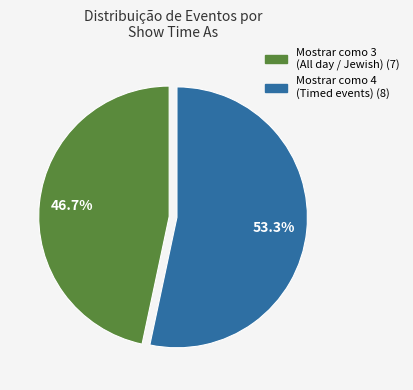

Is there a majority slice in this chart?

Yes